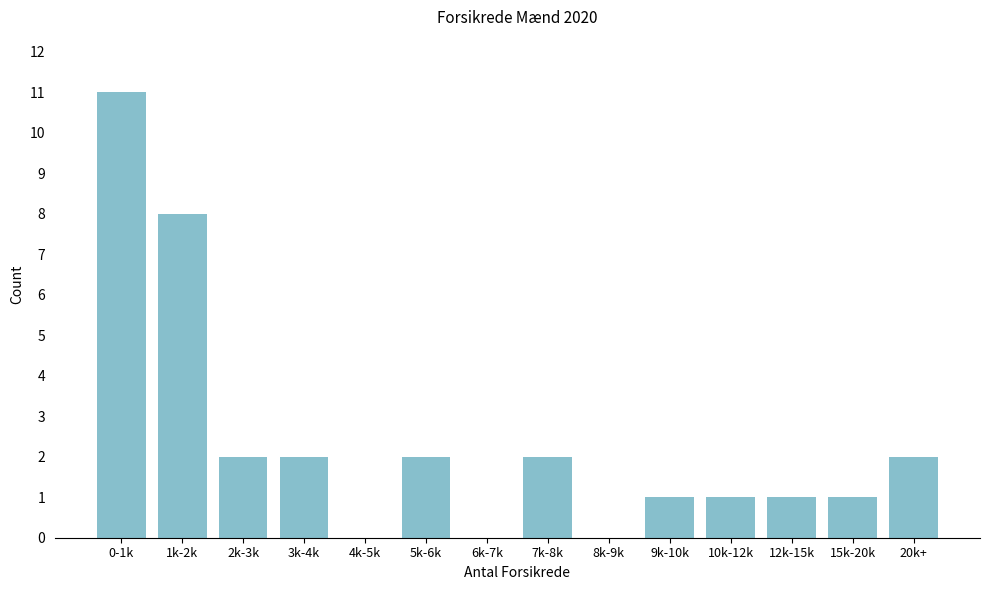

Reading left to right, list all the values displayed in this chart.

0-1k=11	1k-2k=8	2k-3k=2	3k-4k=2	4k-5k=0	5k-6k=2	6k-7k=0	7k-8k=2	8k-9k=0	9k-10k=1	10k-12k=1	12k-15k=1	15k-20k=1	20k+=2